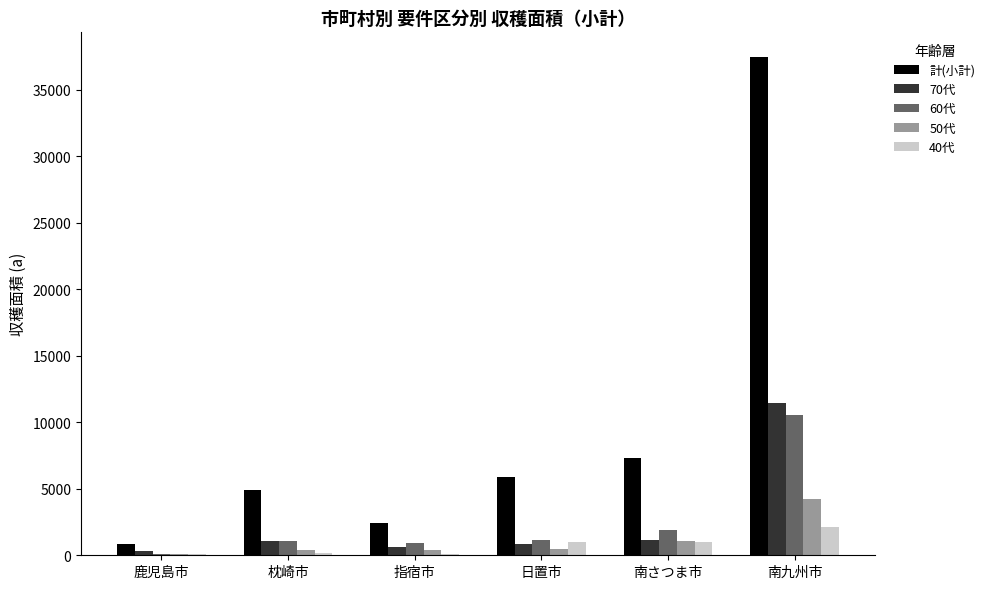

What is the greatest value displayed?

37462.0